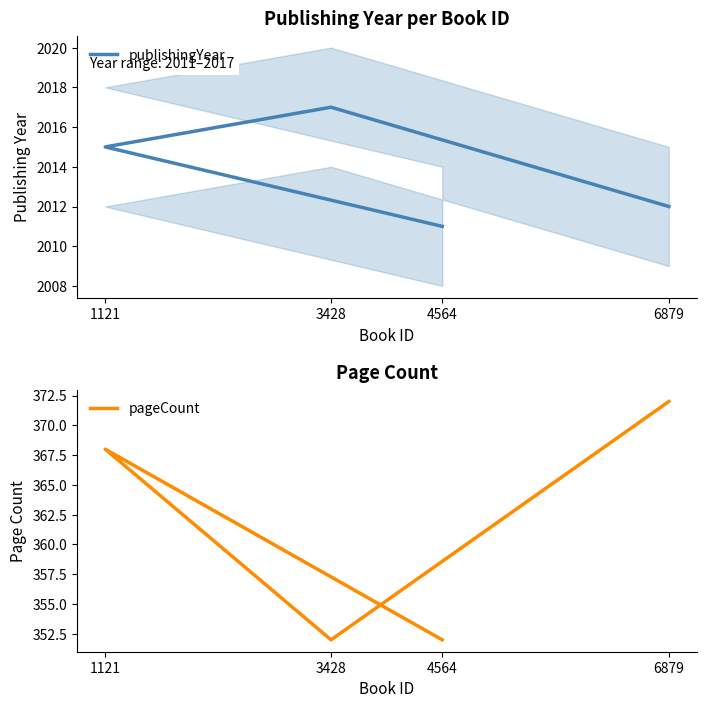

What is the difference between the maximum and second lowest values in the publishingYear series?

5